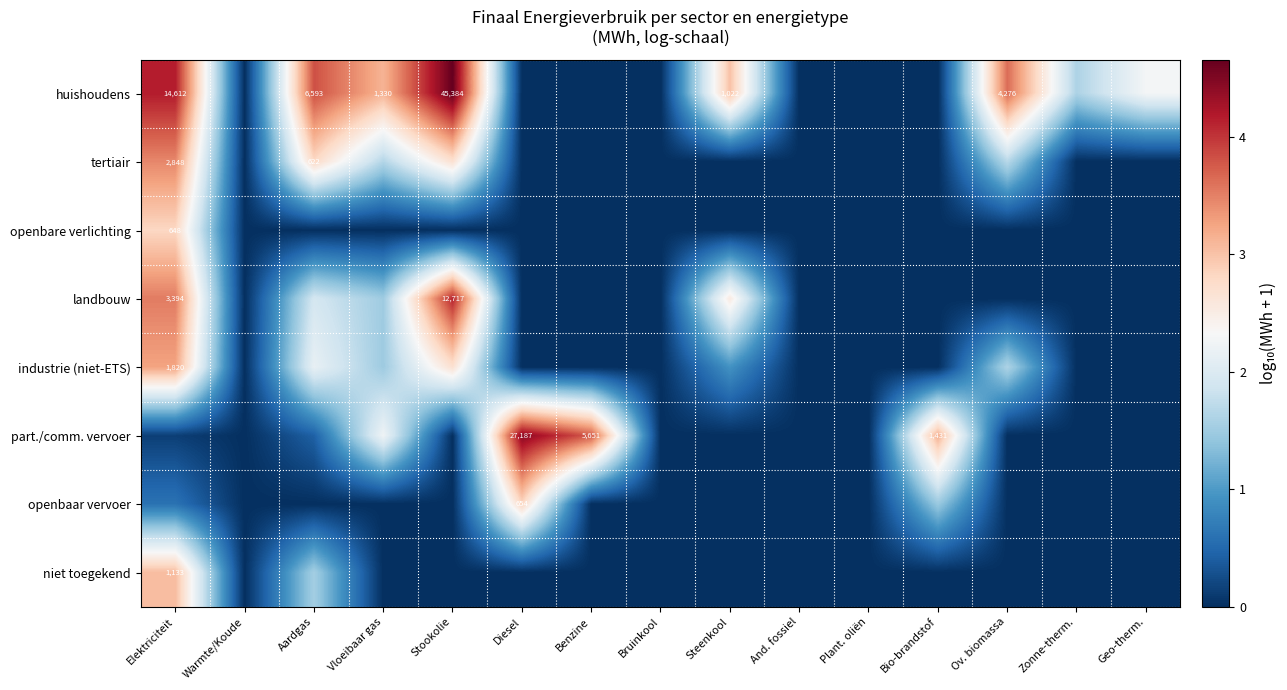

The part./comm. vervoer series shows 2.4 at Benzine. True or false?

False